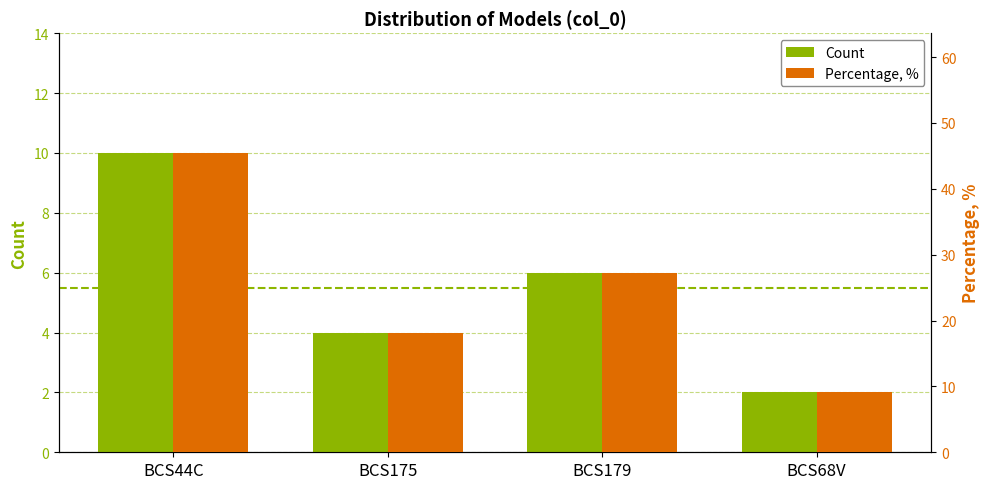

What is the label of the 2nd bar from the right?

BCS179